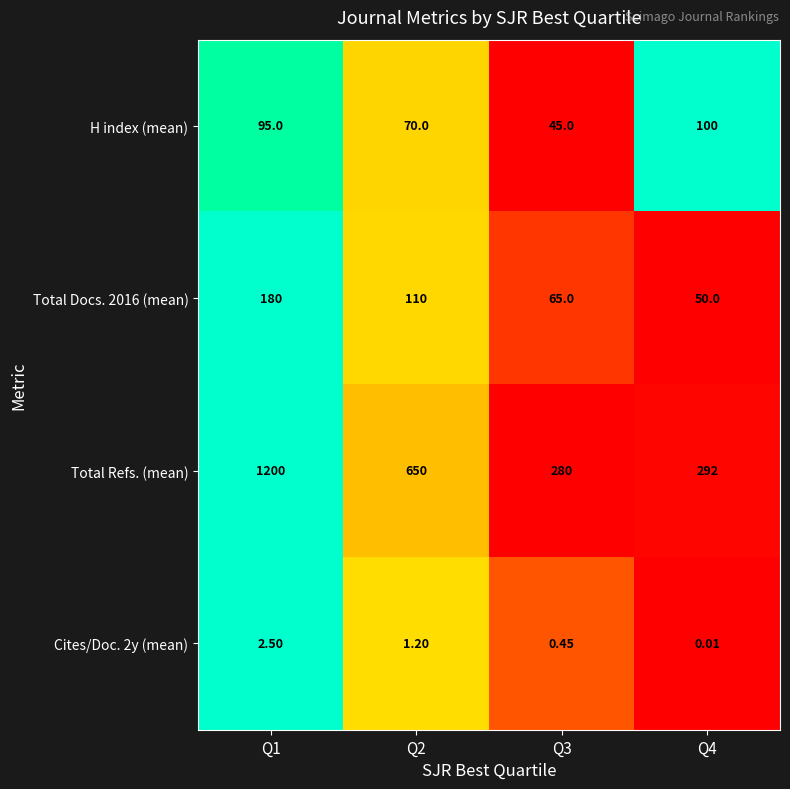

Which label corresponds to the largest value in the chart?

Q1